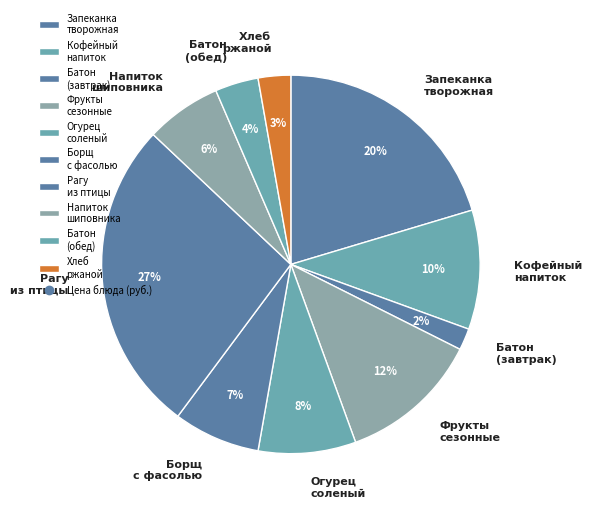

Is it true that Фрукты сезонные is 12% of the pie?

True